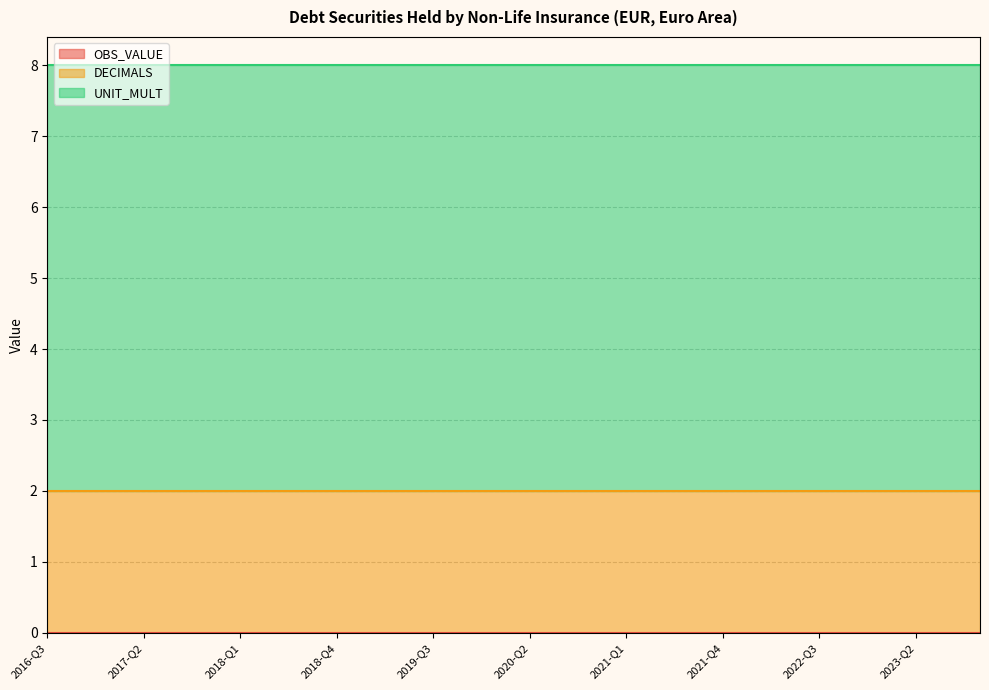

Reading left to right, what are all the values shown in this chart?

OBS_VALUE: 2016-Q3=0	2016-Q4=0	2017-Q1=0	2017-Q2=0	2017-Q3=0	2017-Q4=0	2018-Q1=0	2018-Q2=0	2018-Q3=0	2018-Q4=0	2019-Q1=0	2019-Q2=0	2019-Q3=0	2019-Q4=0	2020-Q1=0	2020-Q2=0	2020-Q3=0	2020-Q4=0	2021-Q1=0	2021-Q2=0	2021-Q3=0	2021-Q4=0	2022-Q1=0	2022-Q2=0	2022-Q3=0	2022-Q4=0	2023-Q1=0	2023-Q2=0	2023-Q3=0	2023-Q4=0
DECIMALS: 2016-Q3=2	2016-Q4=2	2017-Q1=2	2017-Q2=2	2017-Q3=2	2017-Q4=2	2018-Q1=2	2018-Q2=2	2018-Q3=2	2018-Q4=2	2019-Q1=2	2019-Q2=2	2019-Q3=2	2019-Q4=2	2020-Q1=2	2020-Q2=2	2020-Q3=2	2020-Q4=2	2021-Q1=2	2021-Q2=2	2021-Q3=2	2021-Q4=2	2022-Q1=2	2022-Q2=2	2022-Q3=2	2022-Q4=2	2023-Q1=2	2023-Q2=2	2023-Q3=2	2023-Q4=2
UNIT_MULT: 2016-Q3=6	2016-Q4=6	2017-Q1=6	2017-Q2=6	2017-Q3=6	2017-Q4=6	2018-Q1=6	2018-Q2=6	2018-Q3=6	2018-Q4=6	2019-Q1=6	2019-Q2=6	2019-Q3=6	2019-Q4=6	2020-Q1=6	2020-Q2=6	2020-Q3=6	2020-Q4=6	2021-Q1=6	2021-Q2=6	2021-Q3=6	2021-Q4=6	2022-Q1=6	2022-Q2=6	2022-Q3=6	2022-Q4=6	2023-Q1=6	2023-Q2=6	2023-Q3=6	2023-Q4=6